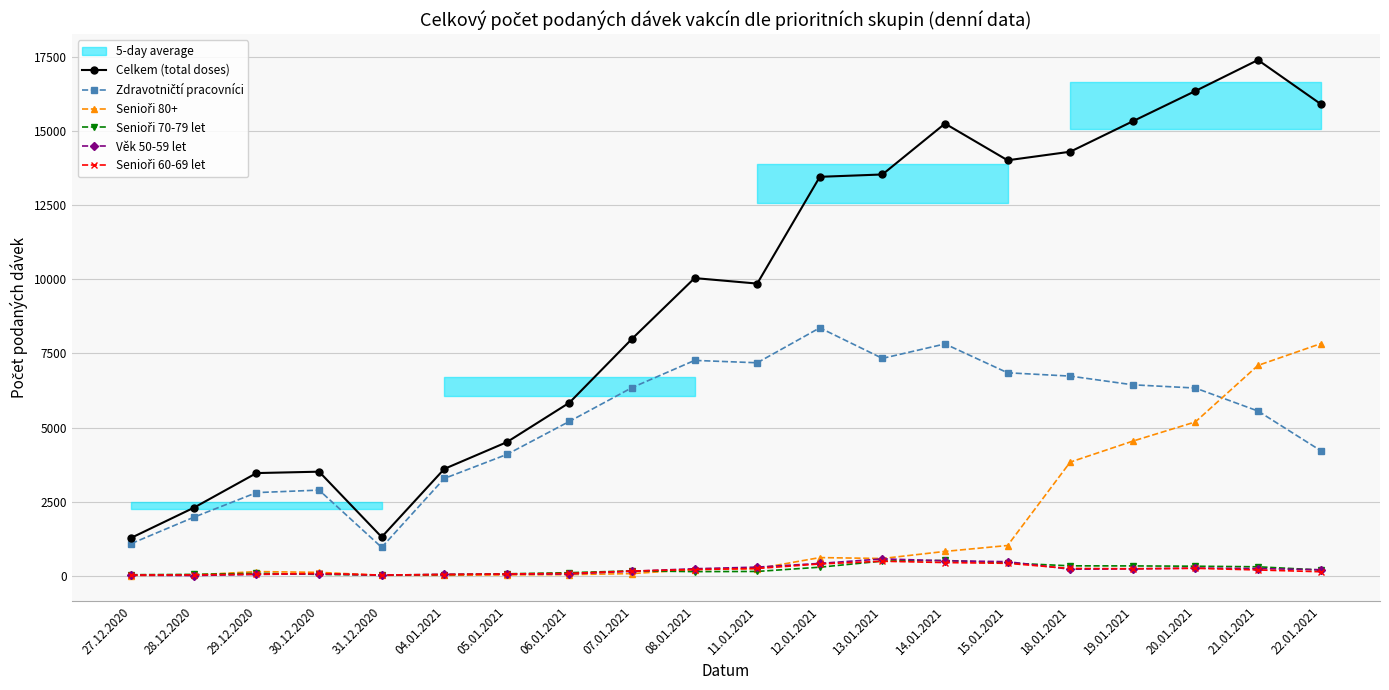

Is this an area chart (filled region under the line)?

No